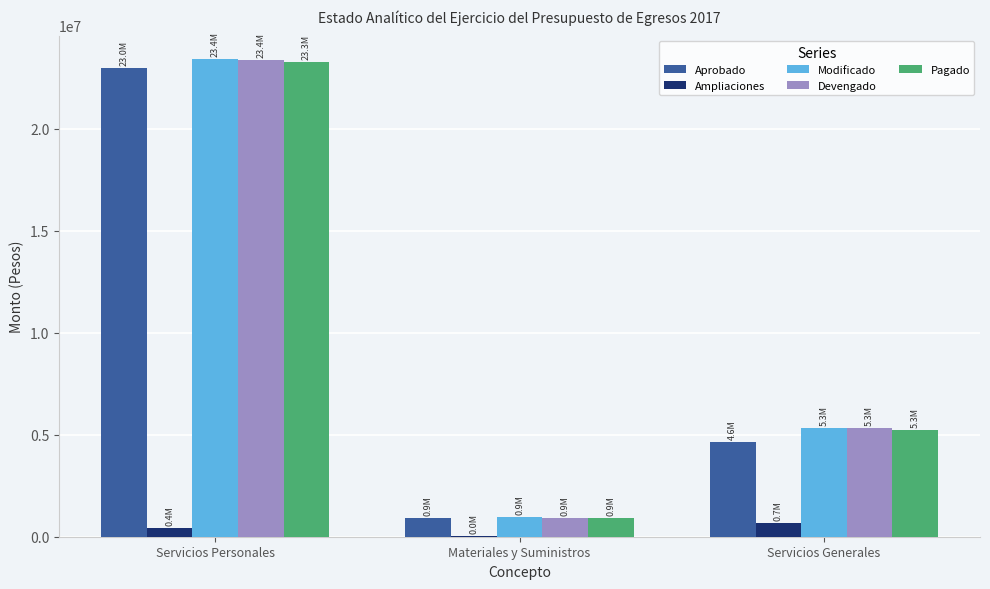

What is the maximum value for Modificado?

23398512